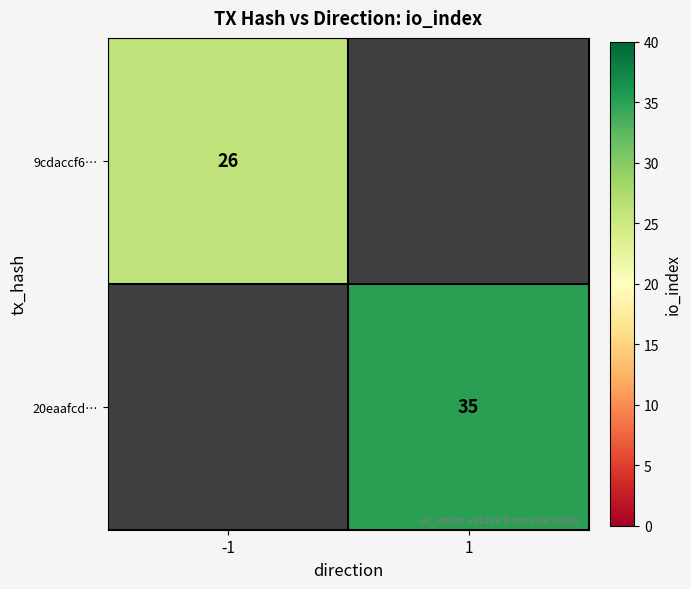

Is it true that 20eaafcd… equals 12 at 1?

False